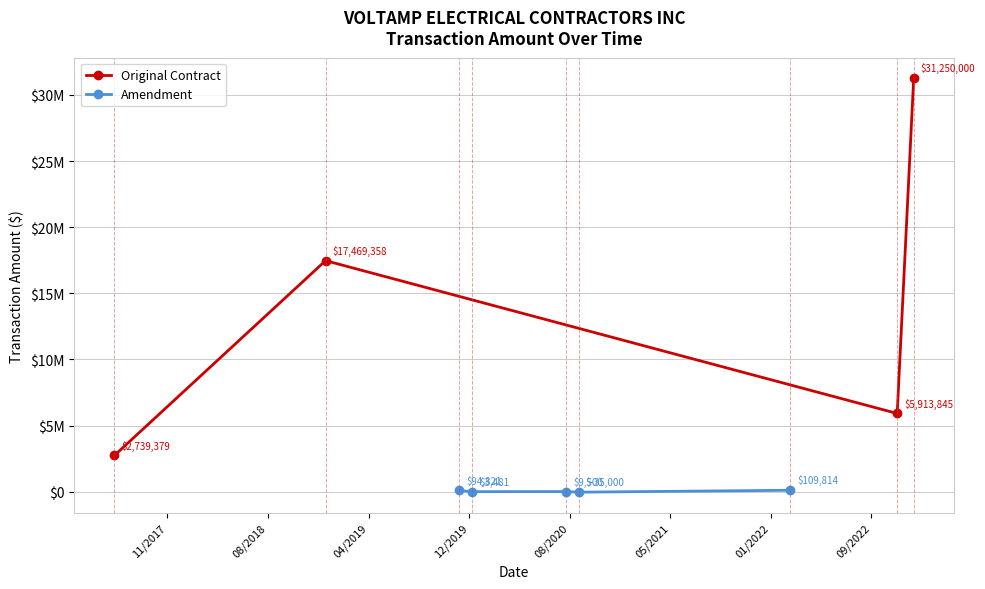

True or false: the data shows -10823 at 04/2019.

False